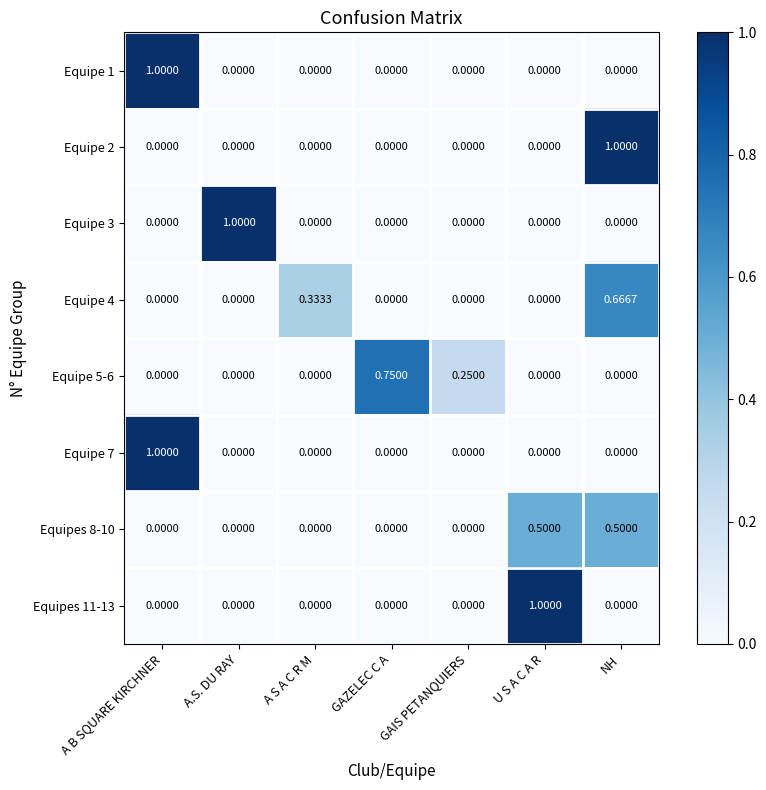

At which category is the sum across all series the highest?

NH